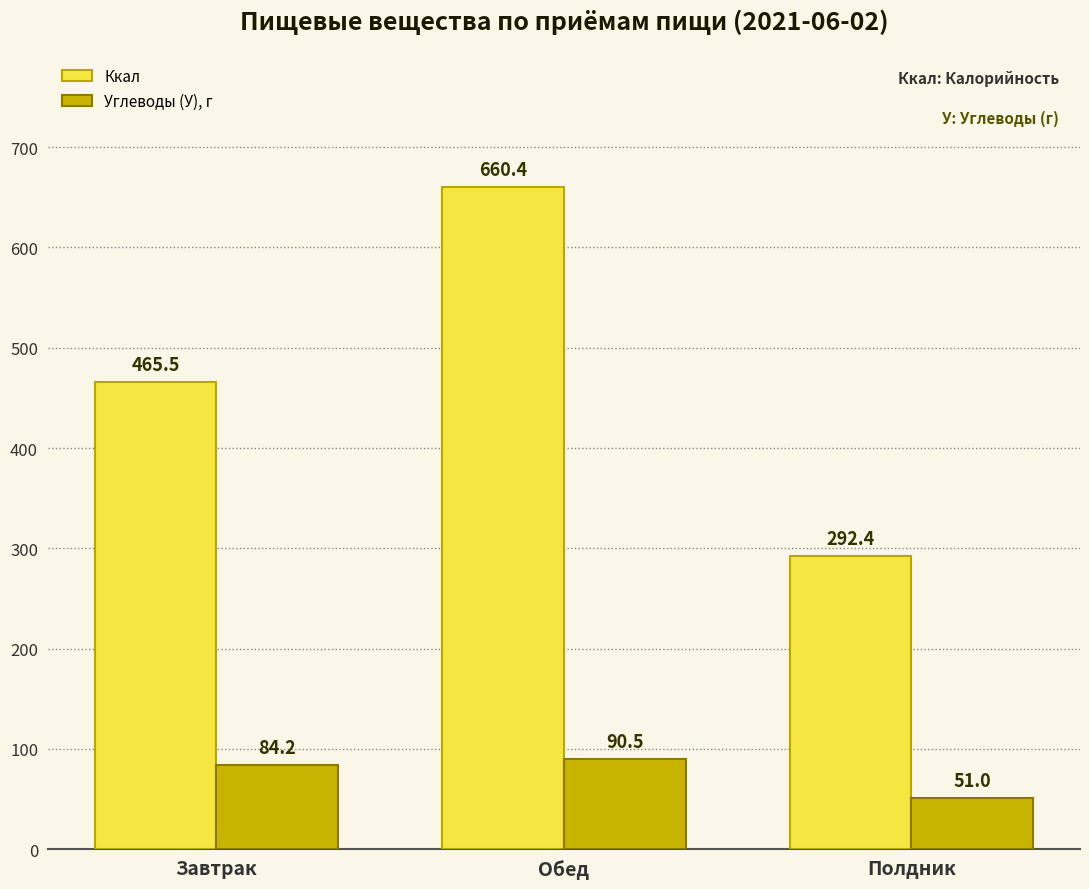

Which category has the lowest value in the Углеводы (У), г series?

Полдник